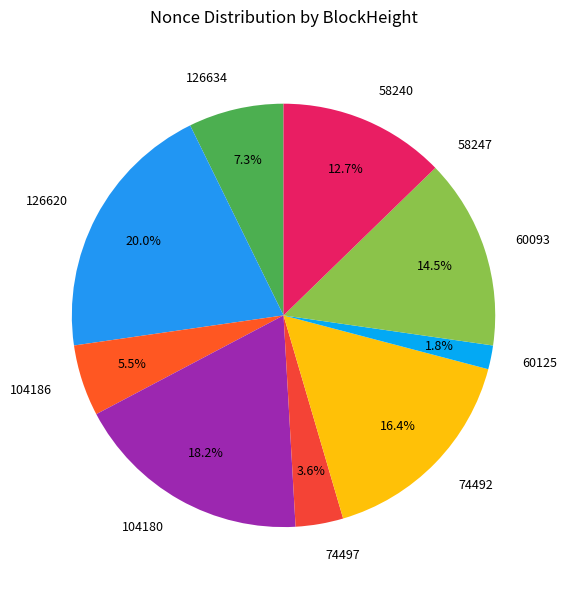

To the nearest percent, what is the difference between the largest and smallest slice percentages?

20%